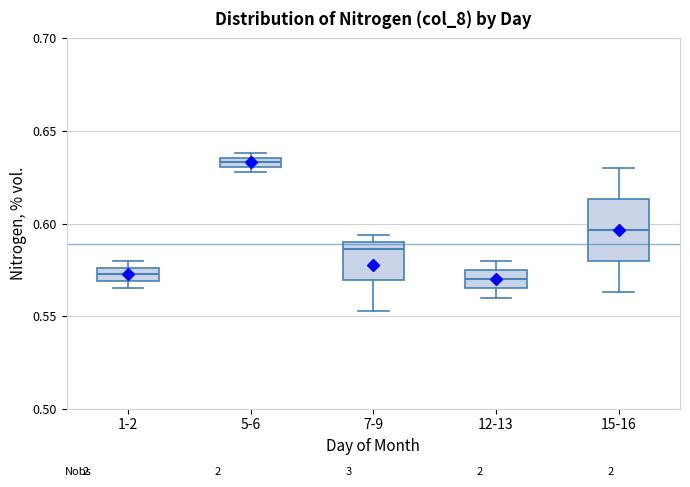

Where is the lower edge of the box for 5-6 on the y-axis? The values are not printed on the chart, so give them approximately, as read against the axis.

0.630